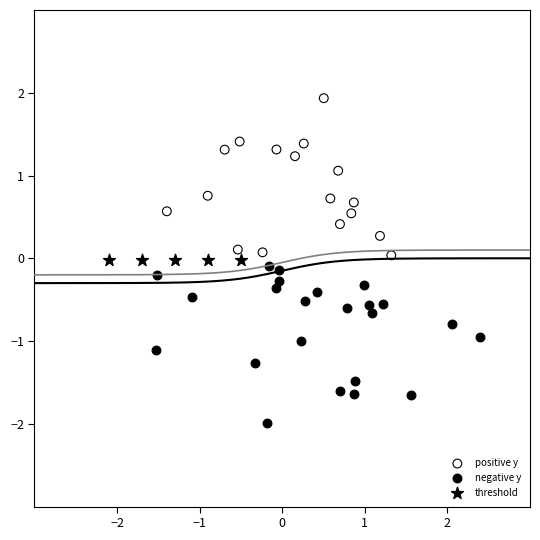

Which series reaches the minimum Y coordinate?

negative y